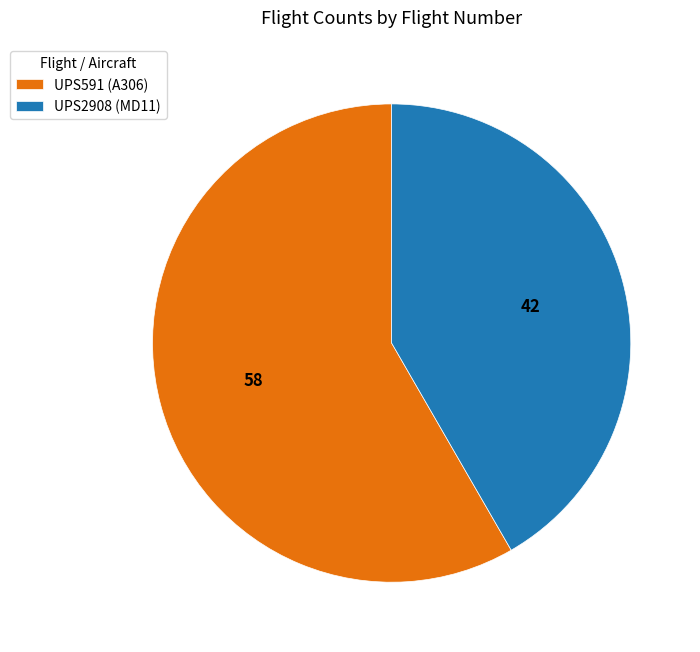

Rank the categories by value from lowest to highest.

UPS2908, UPS591